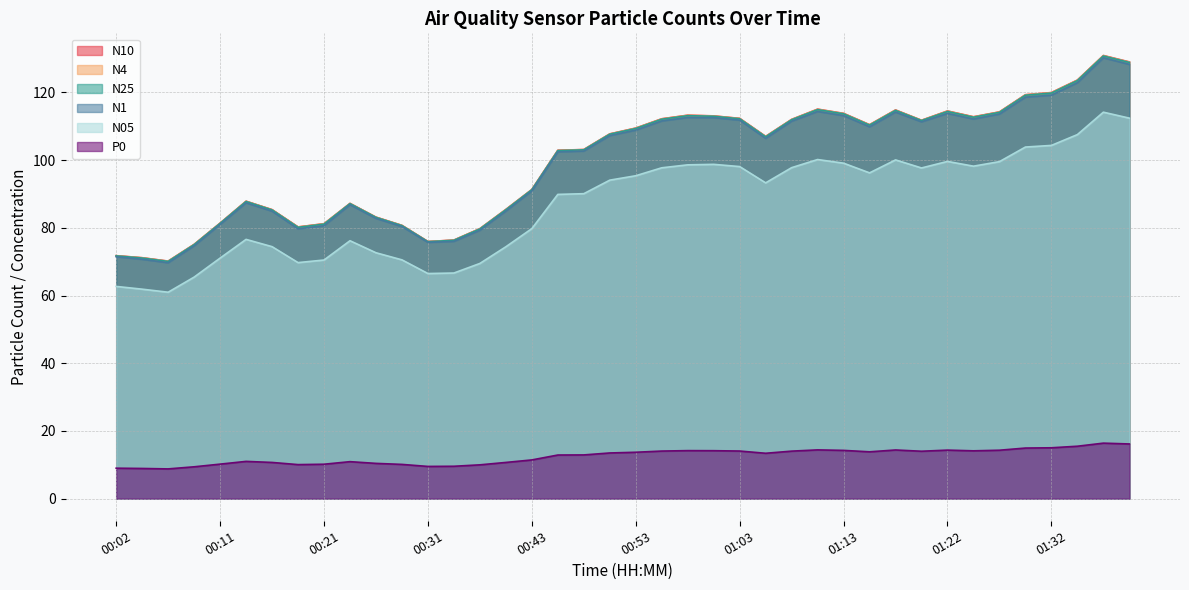

True or false: N10 and N05 intersect in this chart.

False